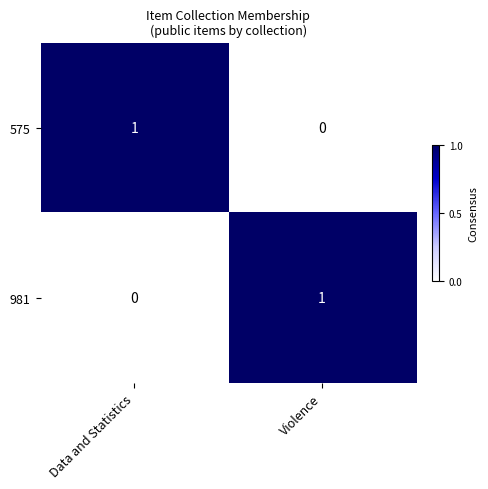

Which category has the highest value in the 575 series?

Data and Statistics